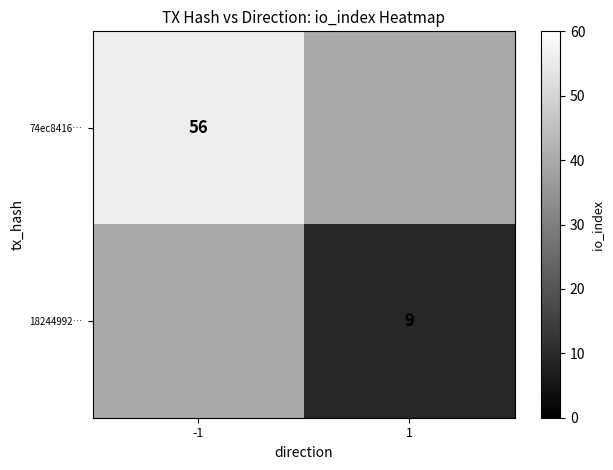

The value of 18244992… at 1 is 6. True or false?

False